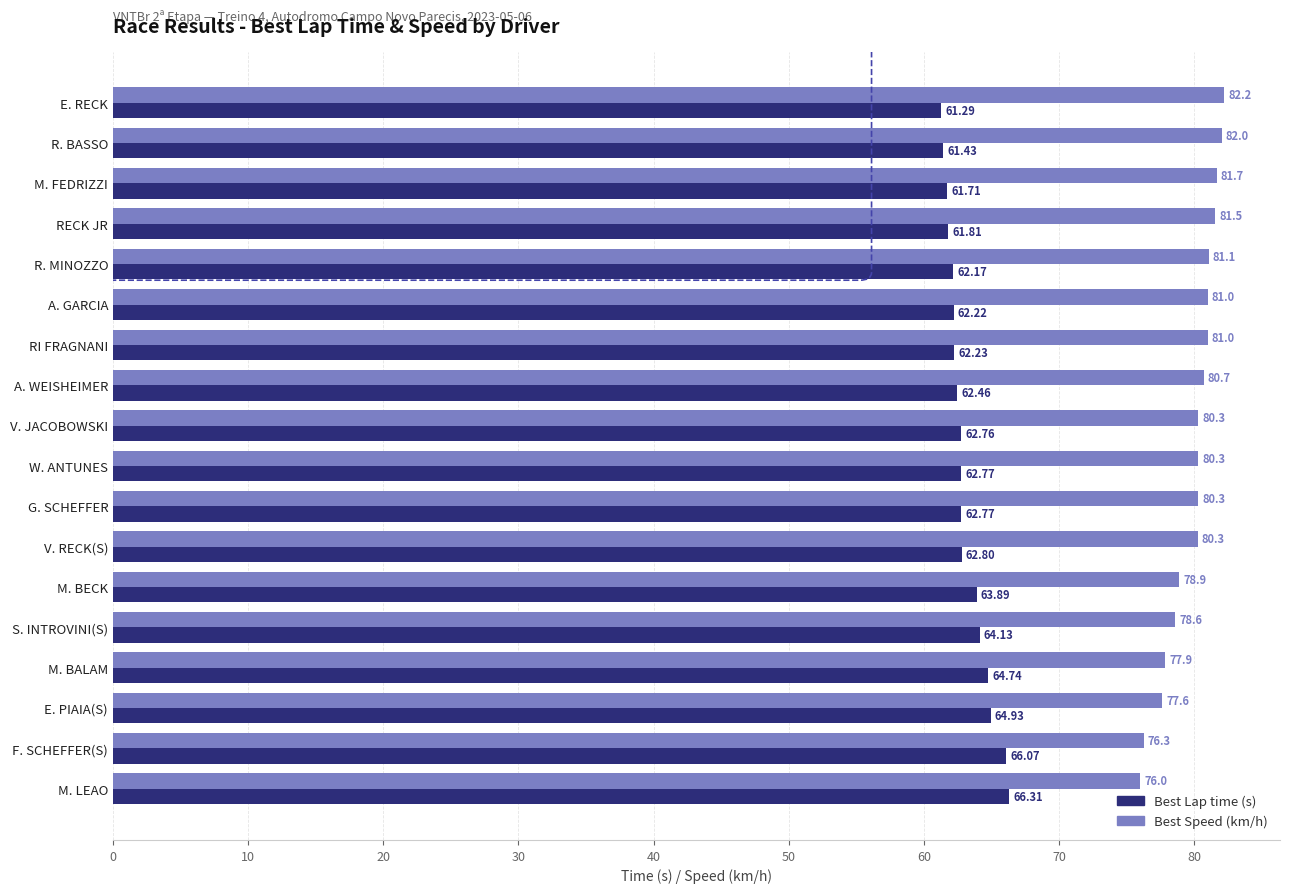

What is the total value across all series at M. BALAM?

142.6